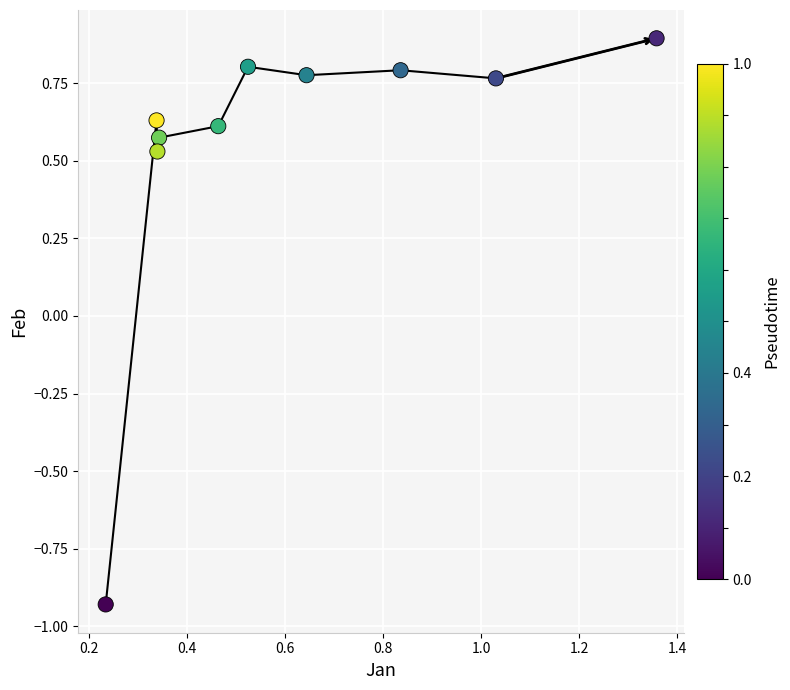

What is the range of Y values (max minus min)?

1.8